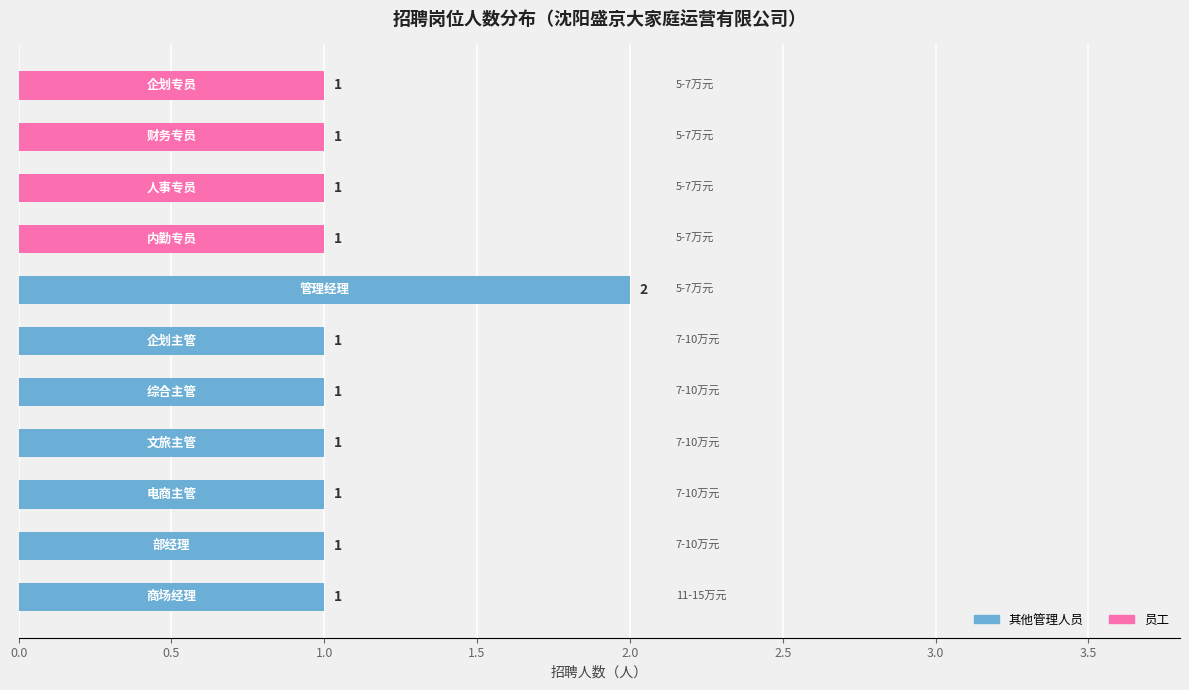

How many categories are shown in the chart?

11